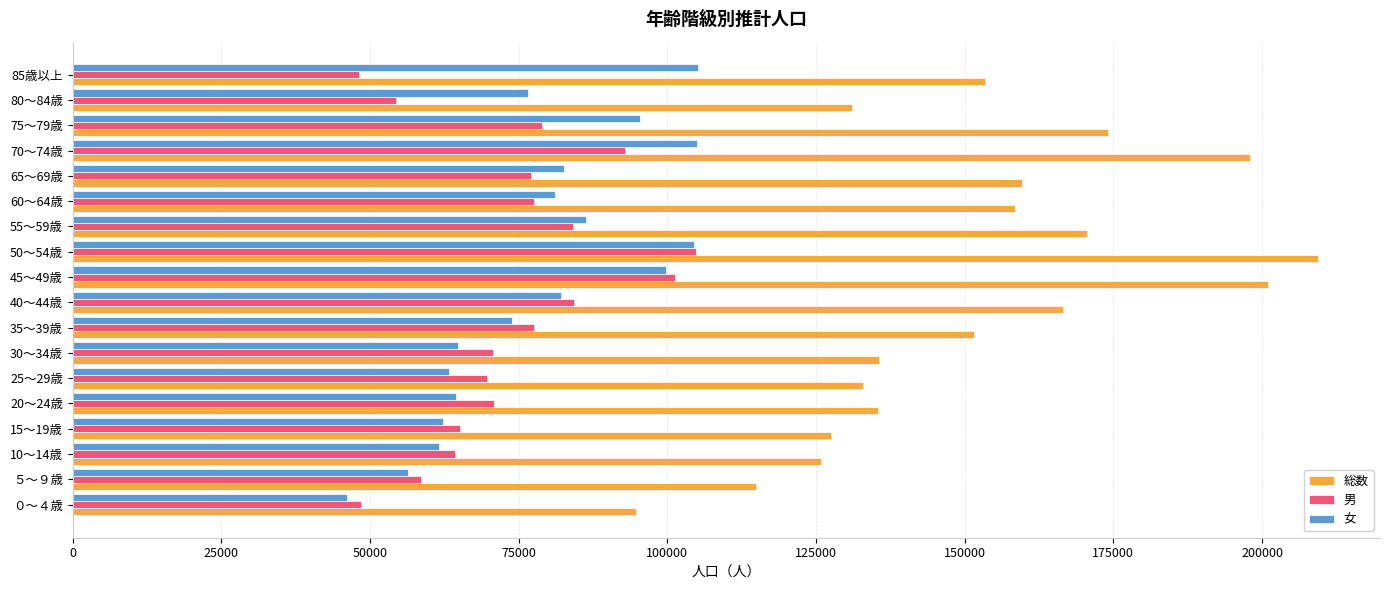

Rank the series at 80～84歳 from lowest to highest value.

男, 女, 総数